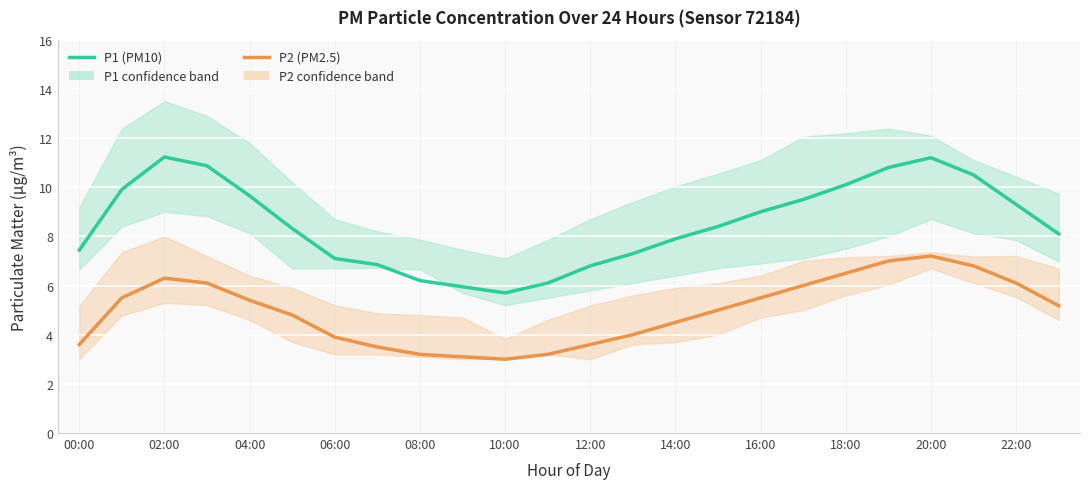

Which series has the largest total across all categories?

P1 (PM10)